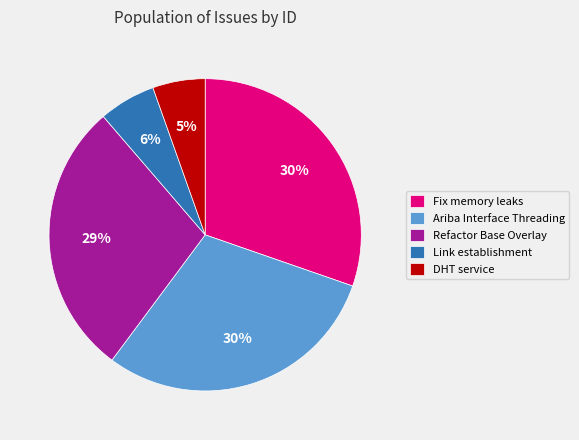

Is there a majority slice in this chart?

No